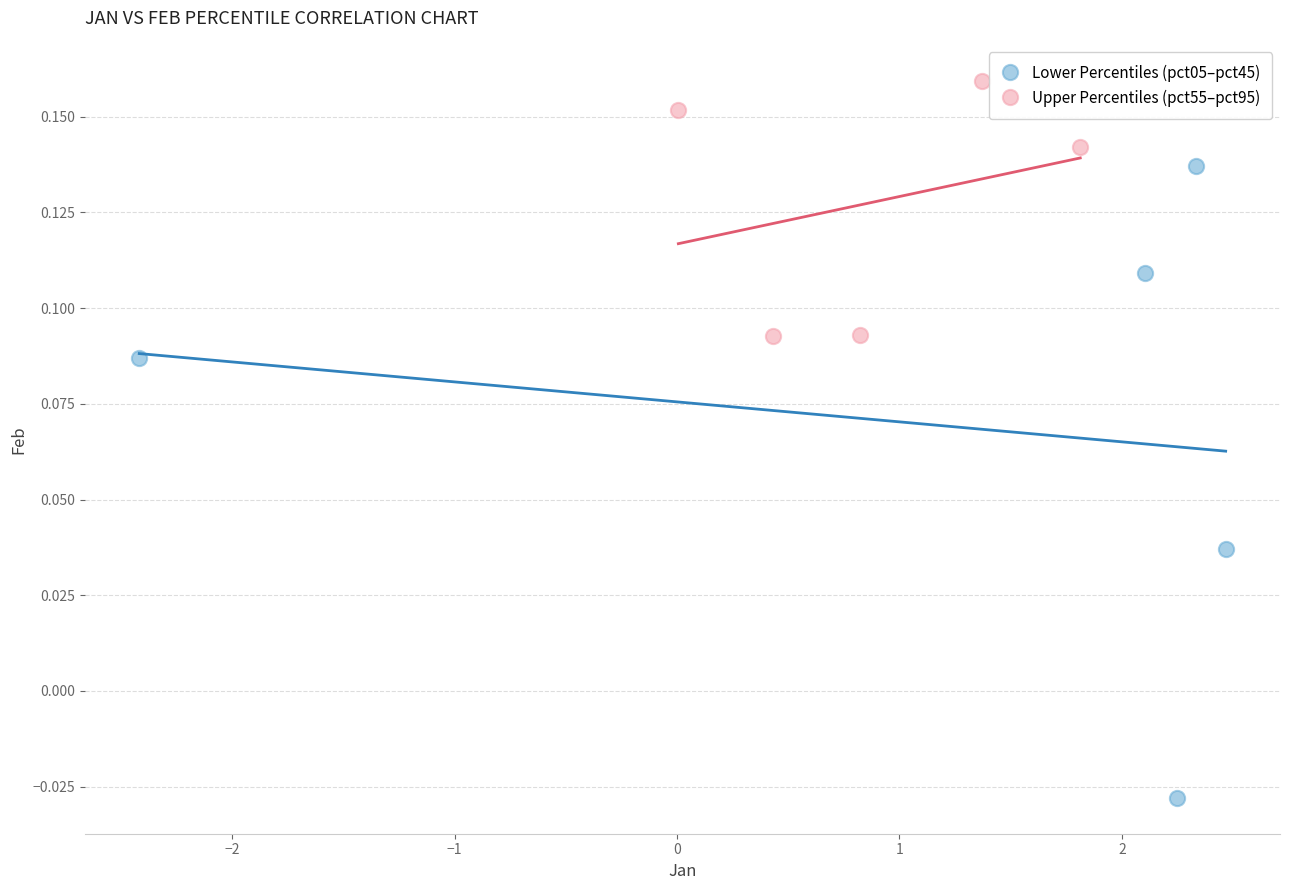

Which series has the widest spread of Y values?

Lower Percentiles (pct05–pct45)